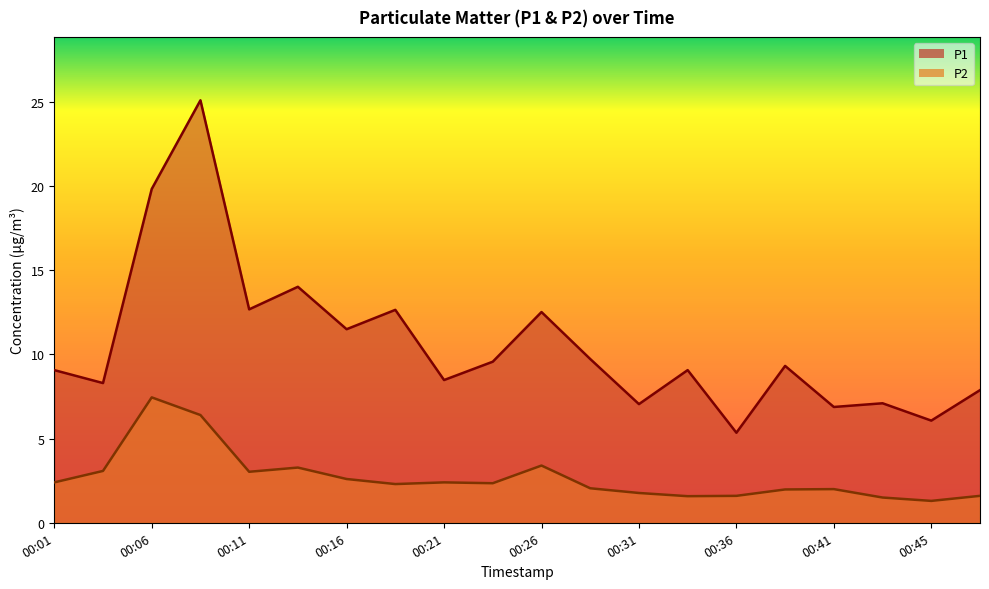

What is the approximate value of P2 at 00:01?

2.4